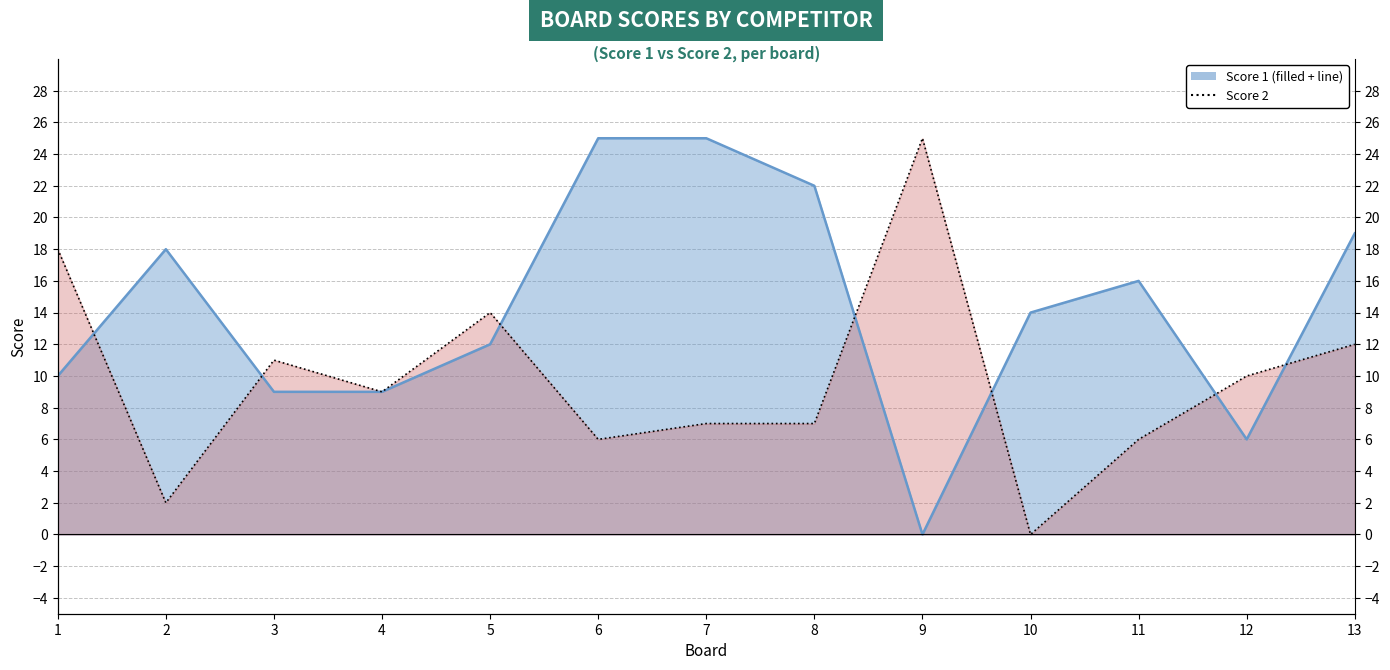

What is the value of the Score 2 point at the 5th from the left?

14